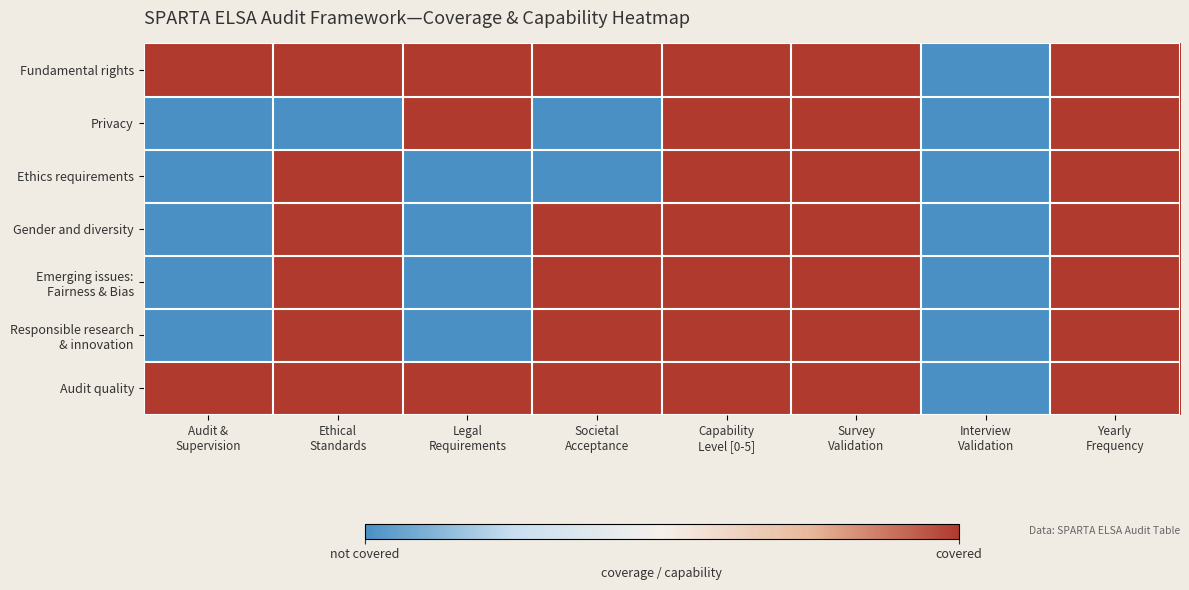

How many distinct data groups are displayed?

7